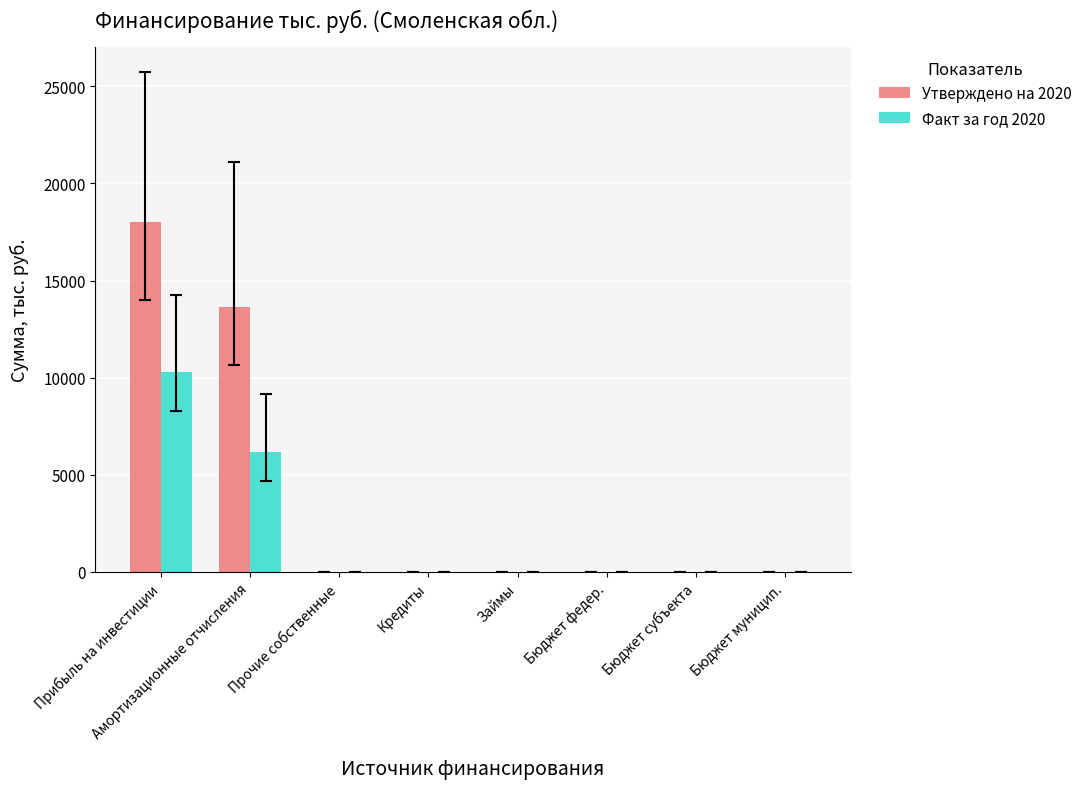

What is the sum of all Факт за год 2020 values?

16454.9